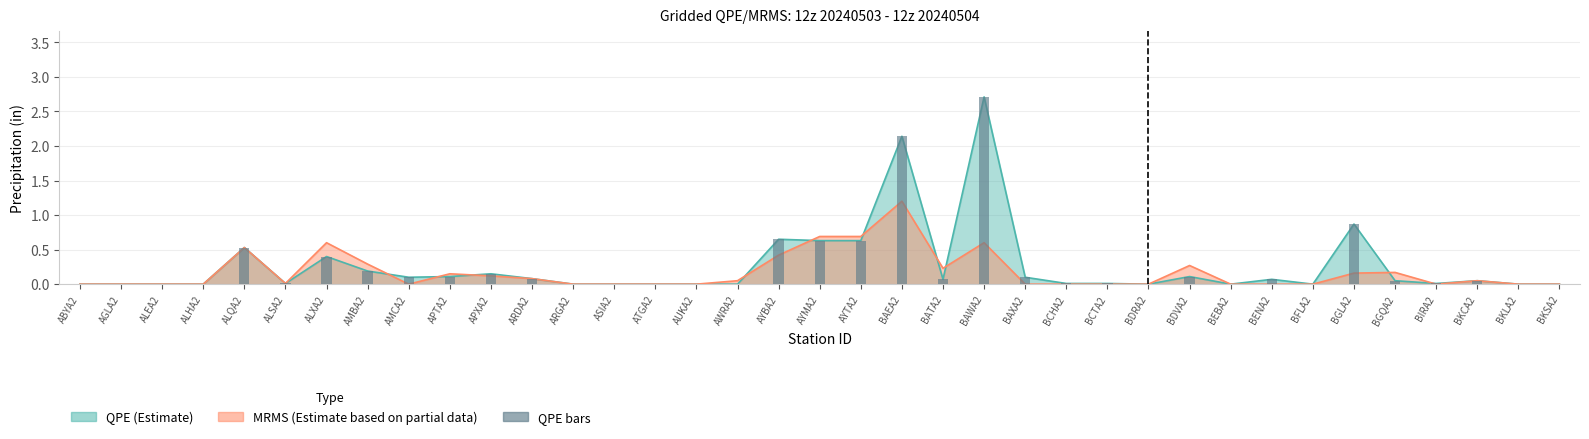

Is it true that the value at APXA2 is 0.1?

False